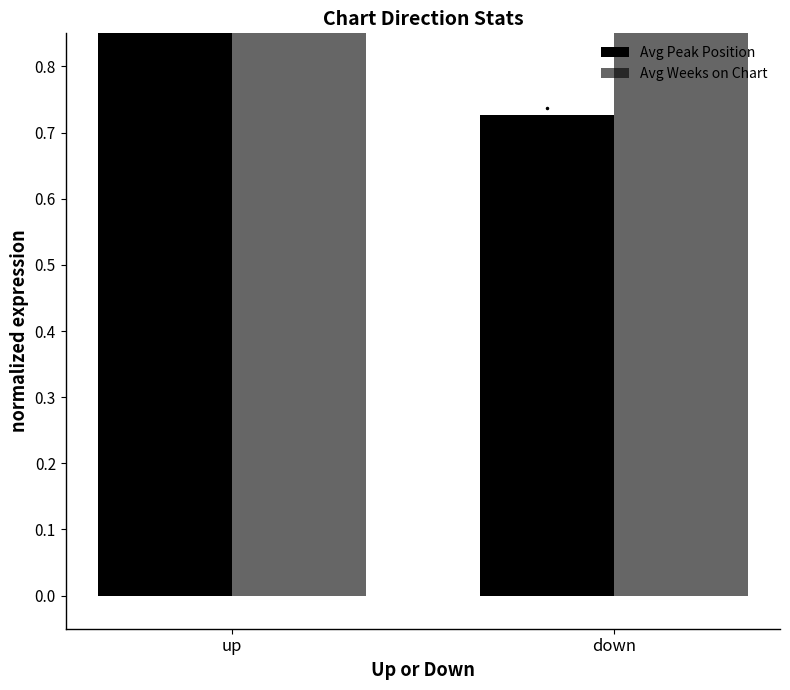

What is the value of the Avg Peak Position bar at the 2nd from the left?

0.7